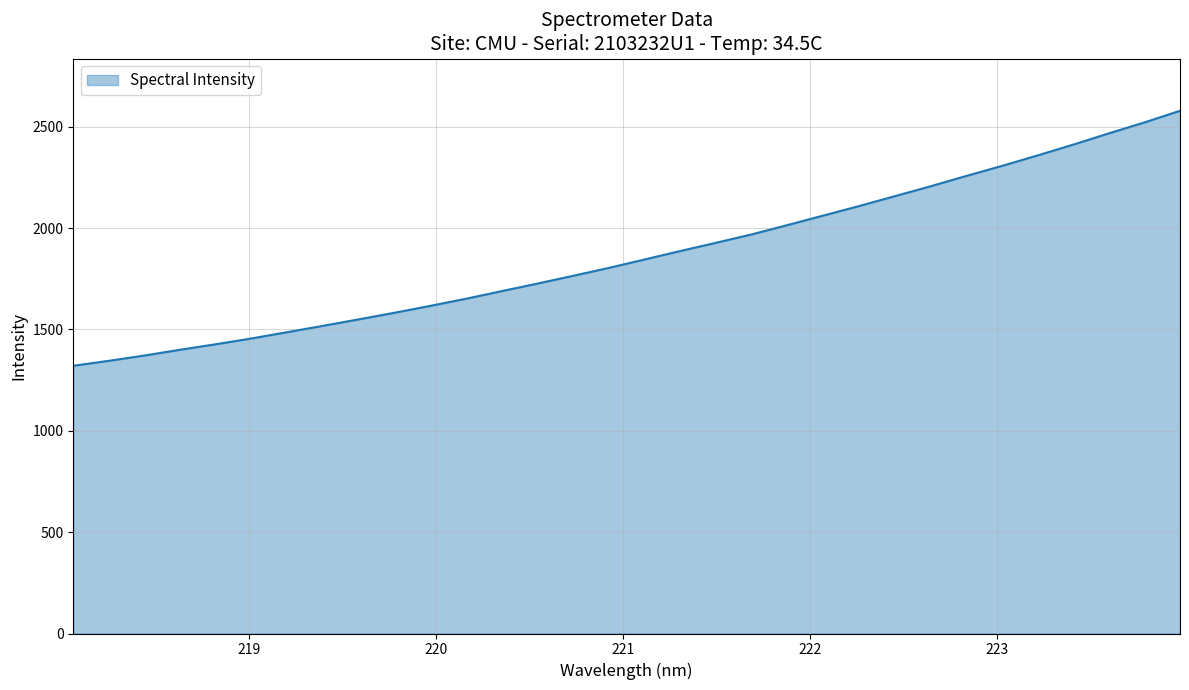

What is the difference between the maximum and minimum values?

1257.6